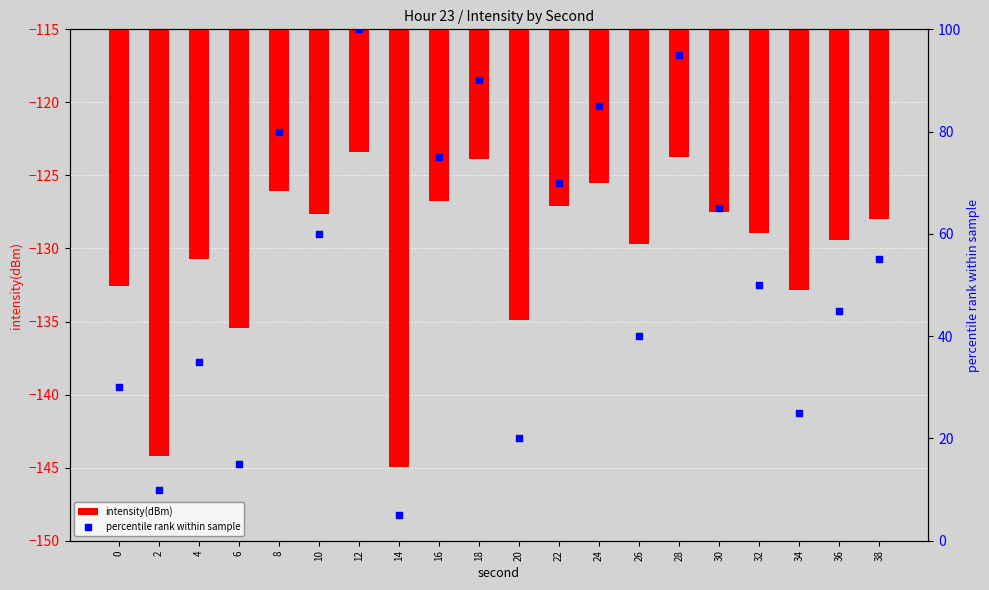

What is the total value across all series at 38?

-73.0